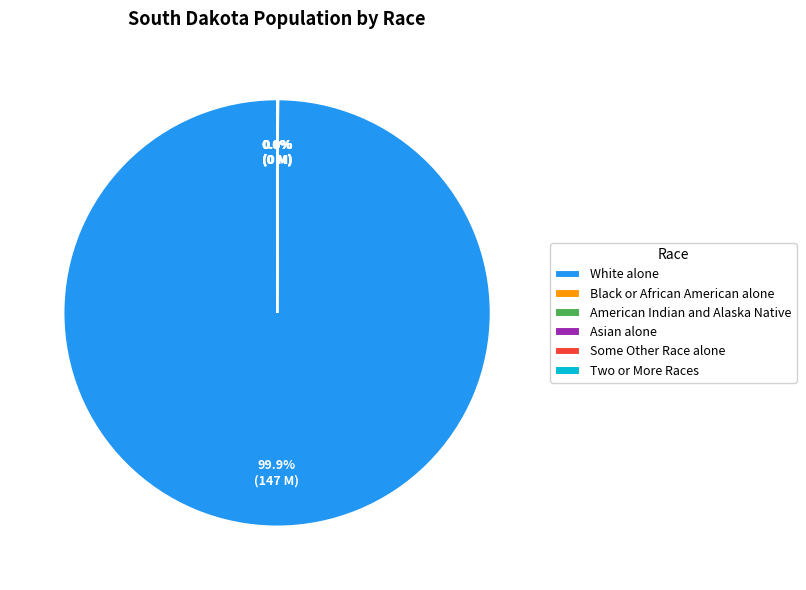

Which category has the biggest portion of the pie?

White alone